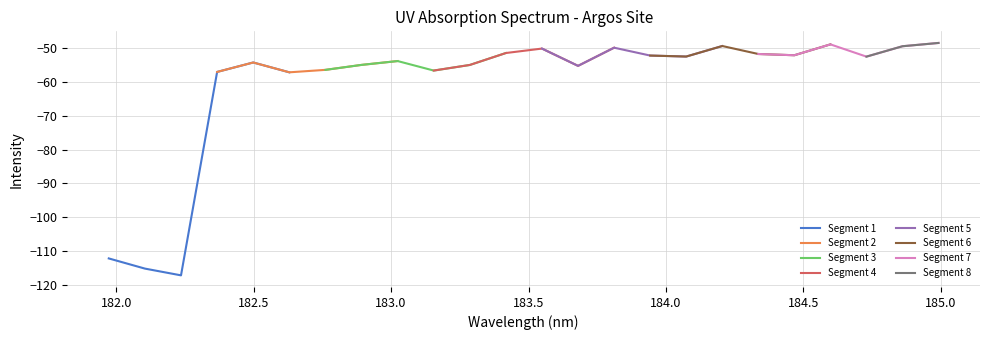

What is the difference between the maximum and minimum values?

68.8